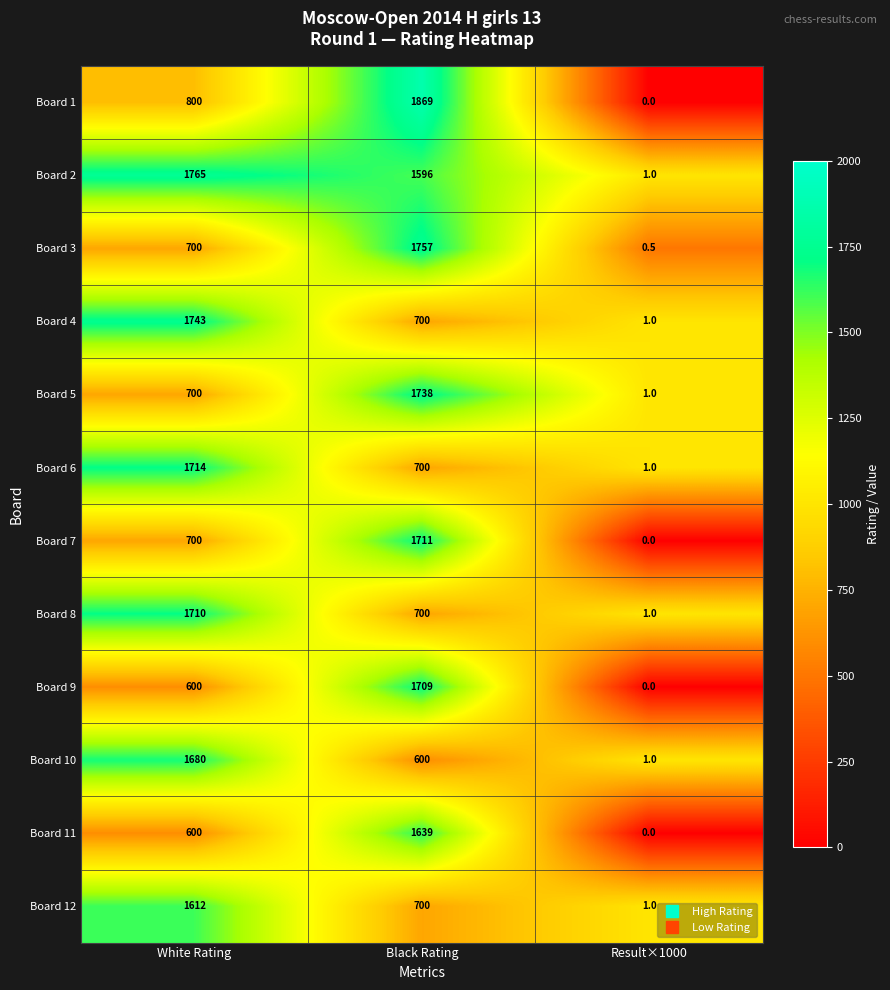

What is the greatest value displayed?

1869.0